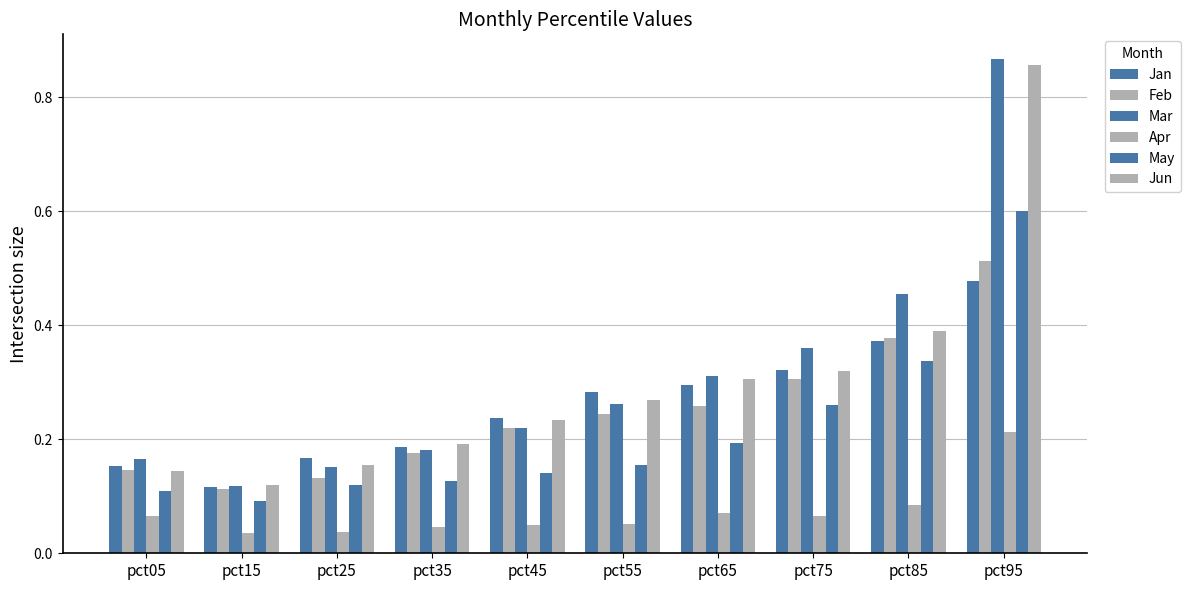

At which label does Mar reach its minimum?

pct15